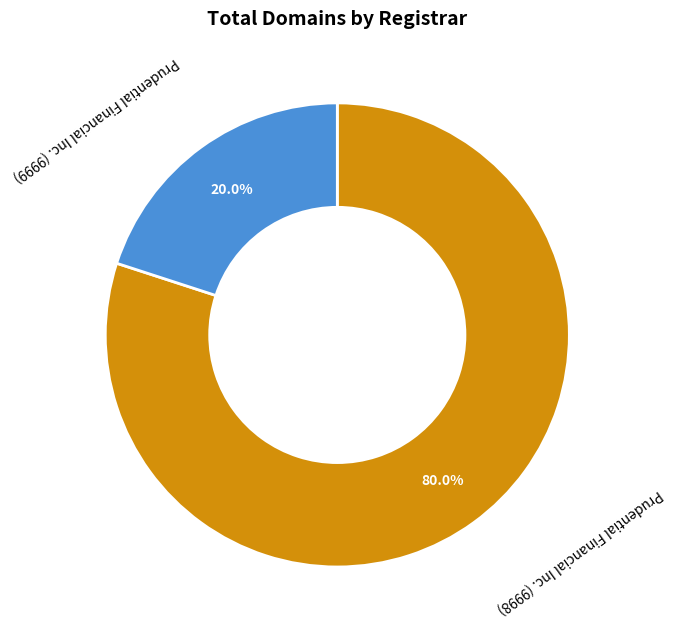

Rank the categories by value from lowest to highest.

Prudential Financial Inc. (9999), Prudential Financial Inc. (9998)